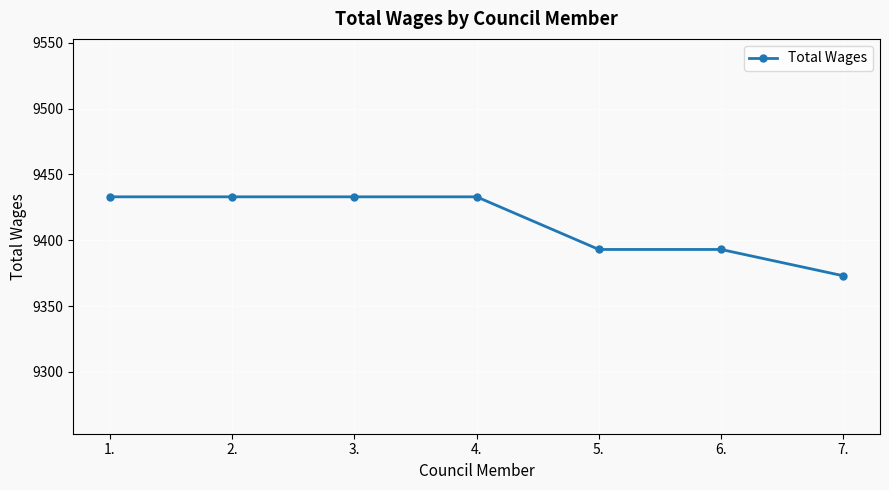

Does the chart have visible grid lines?

Yes